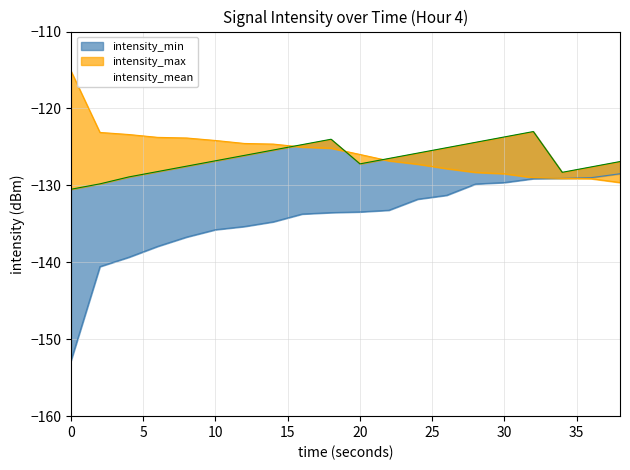

Reading left to right, transcribe all the data shown in this chart.

intensity_min: -152.8	-140.6	-139.3	-137.9	-136.7	-135.8	-135.3	-134.7	-133.7	-133.5	-133.4	-133.2	-131.8	-131.3	-129.8	-129.6	-129.1	-129.1	-129.0	-128.5
intensity_mean: -130.5	-129.8	-128.9	-128.2	-127.5	-126.8	-126.1	-125.4	-124.7	-124.0	-127.2	-126.5	-125.8	-125.1	-124.4	-123.7	-123.0	-128.3	-127.6	-126.9
intensity_max: -115.1	-123.1	-123.4	-123.8	-123.8	-124.2	-124.5	-124.6	-125.0	-125.2	-126.0	-126.8	-127.2	-127.8	-128.3	-128.5	-129.0	-129.1	-129.1	-129.6